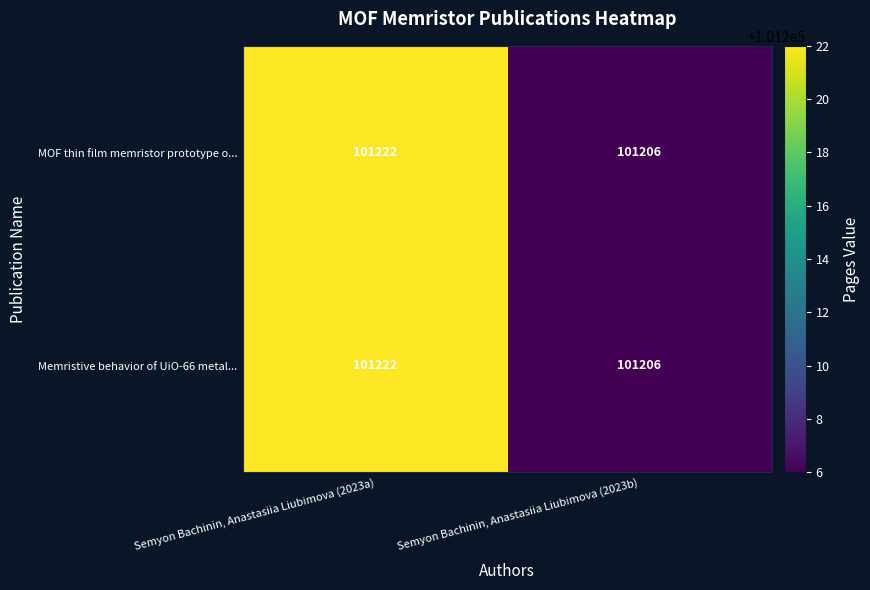

What is the average value of the MOF thin film memristor prototype o... series?

101214